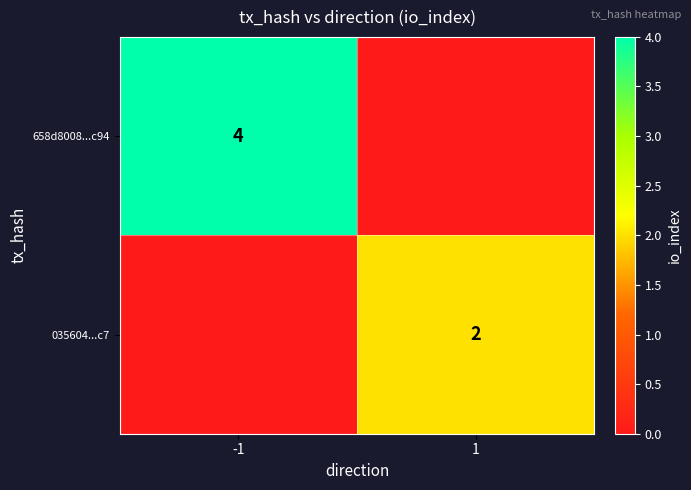

True or false: 035604...c7 has a value of 2 at 1.

True